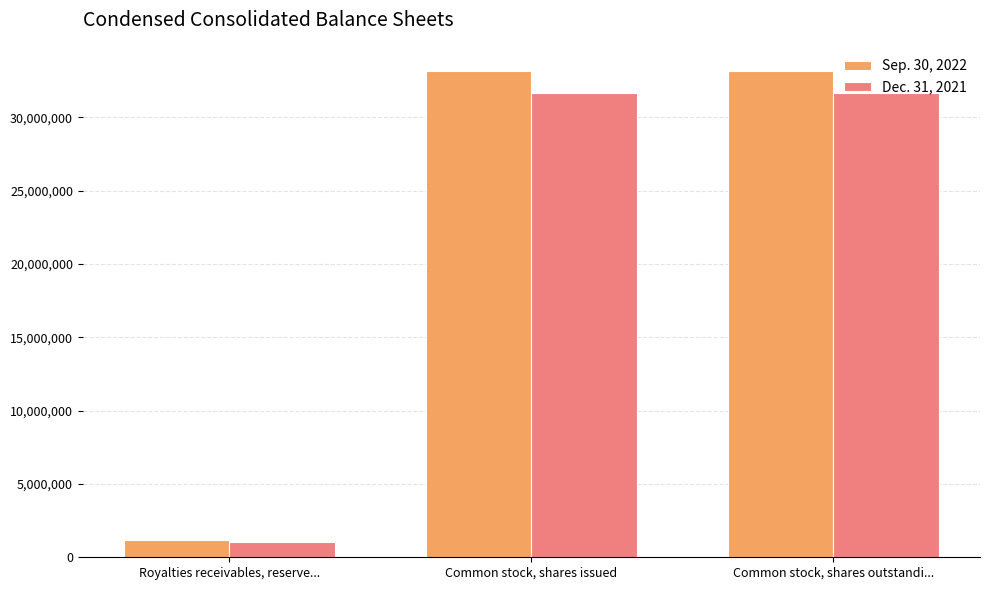

Reading left to right, transcribe all the data shown in this chart.

Sep. 30, 2022: Royalties receivables, reserve...=1168450	Common stock, shares issued=33150396	Common stock, shares outstandi...=33150396
Dec. 31, 2021: Royalties receivables, reserve...=1016678	Common stock, shares issued=31650396	Common stock, shares outstandi...=31650396